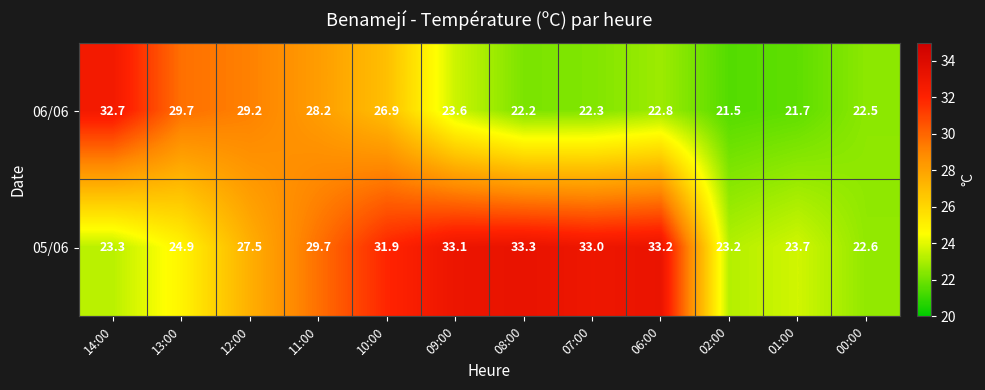

Reading right to left, extract all data points from this chart.

06/06: 00:00=22.5	01:00=21.7	02:00=21.5	06:00=22.8	07:00=22.3	08:00=22.2	09:00=23.6	10:00=26.9	11:00=28.2	12:00=29.2	13:00=29.7	14:00=32.7
05/06: 00:00=22.6	01:00=23.7	02:00=23.2	06:00=33.2	07:00=33.0	08:00=33.3	09:00=33.1	10:00=31.9	11:00=29.7	12:00=27.5	13:00=24.9	14:00=23.3